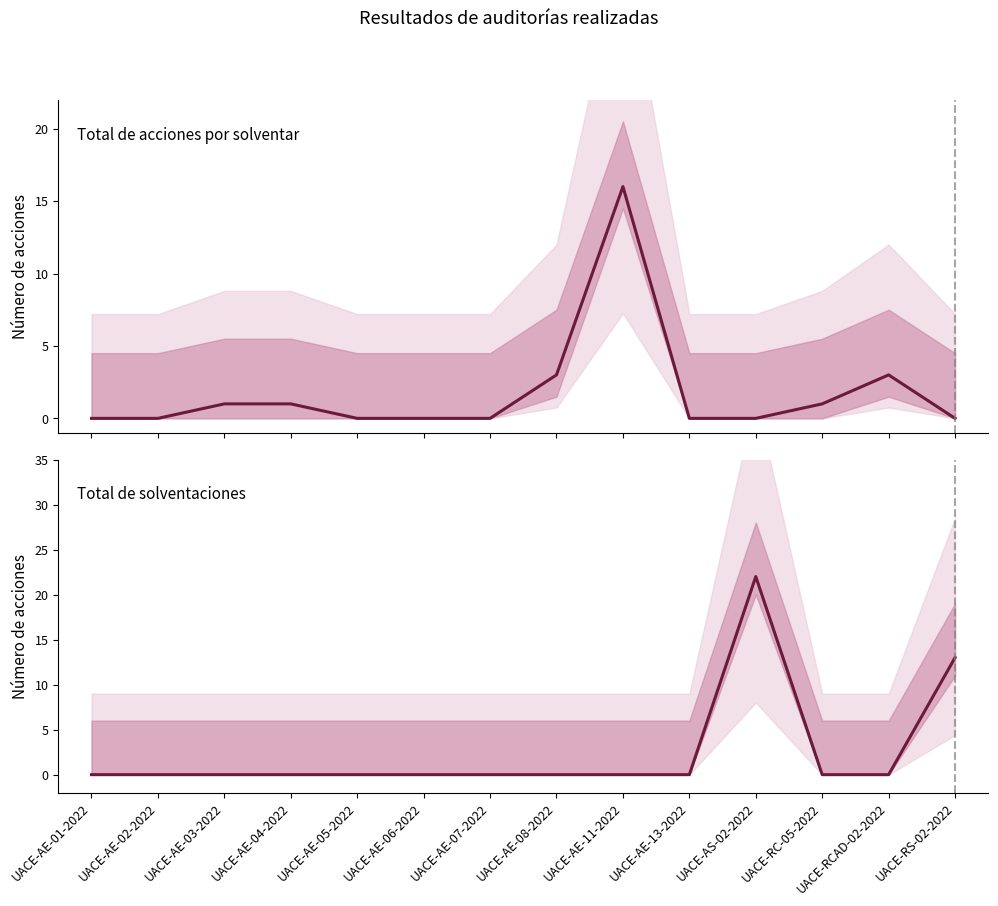

Which series has the largest range (max minus min)?

Total de solventaciones